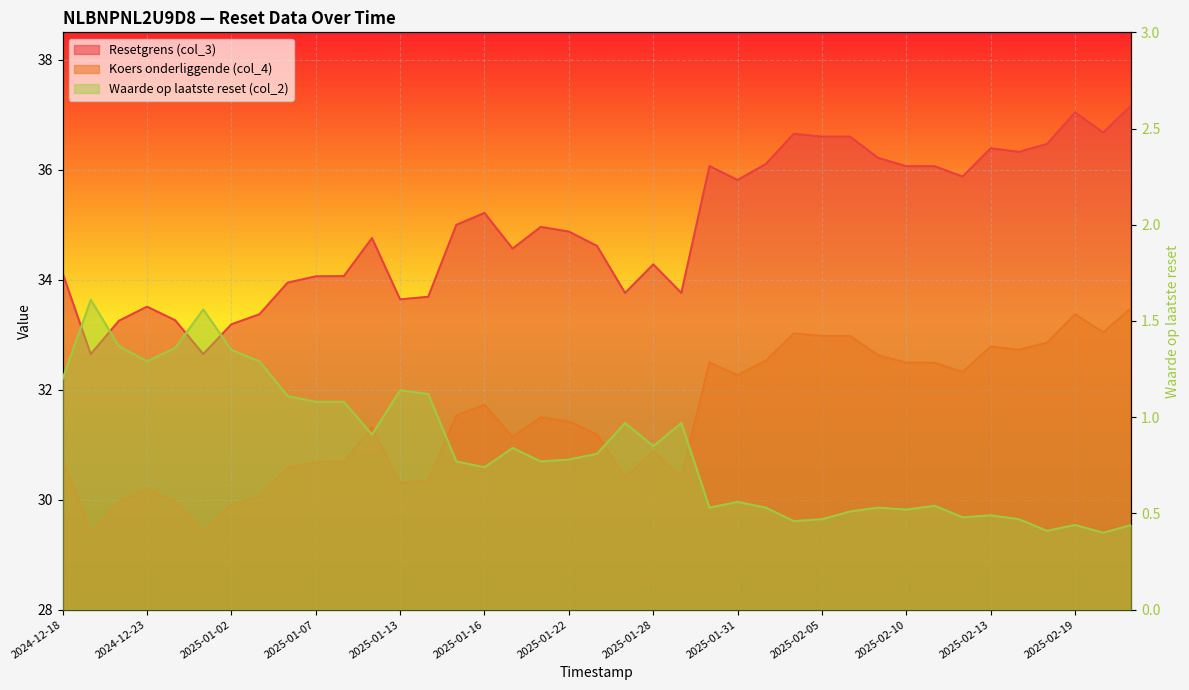

The Koers onderliggende (col_4) series shows 17.4 at 2025-01-31. True or false?

False